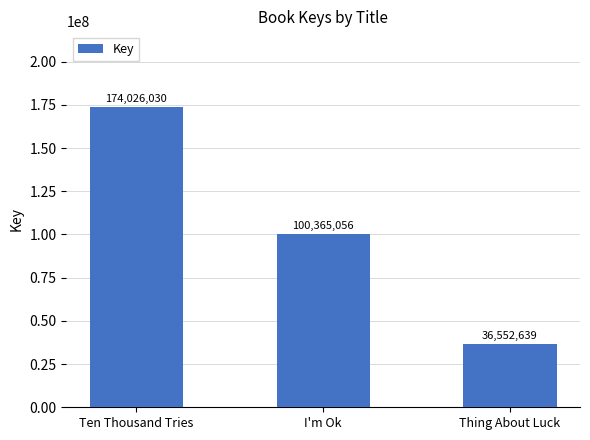

Count the number of categories in the chart.

3